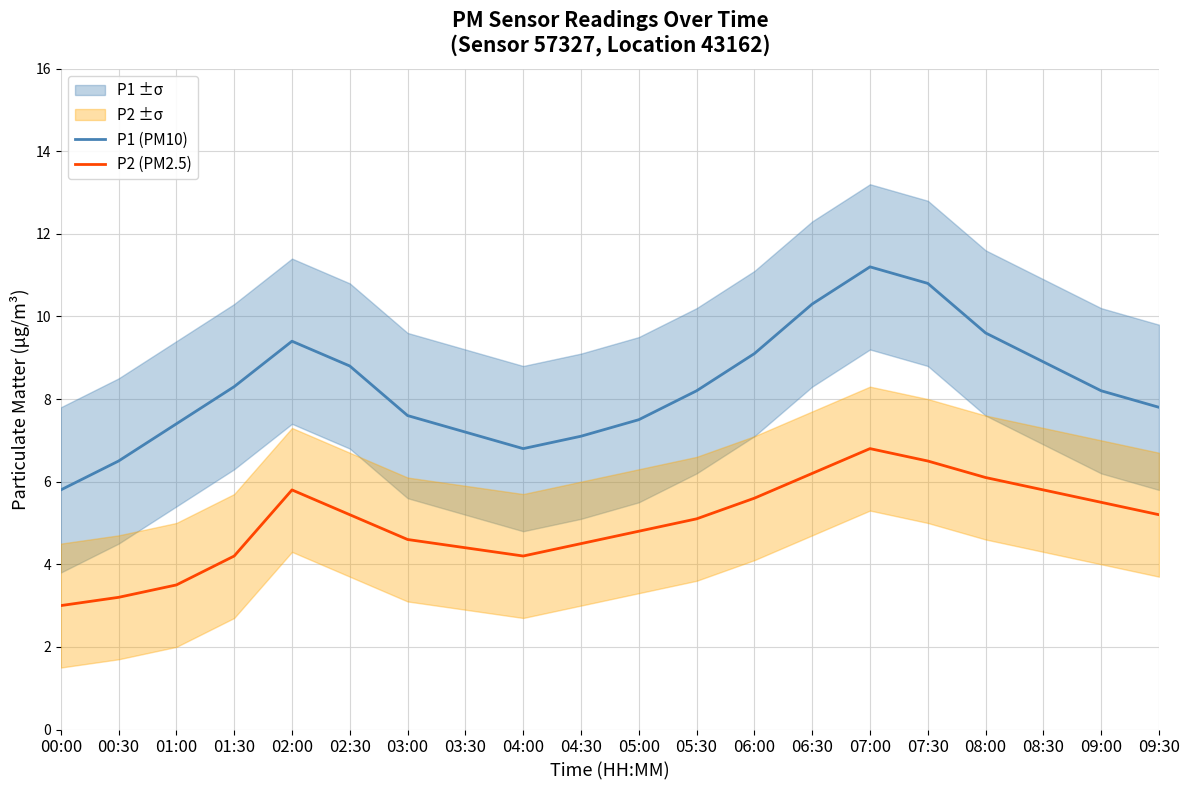

What is the maximum value for P2 (PM2.5)?

6.8